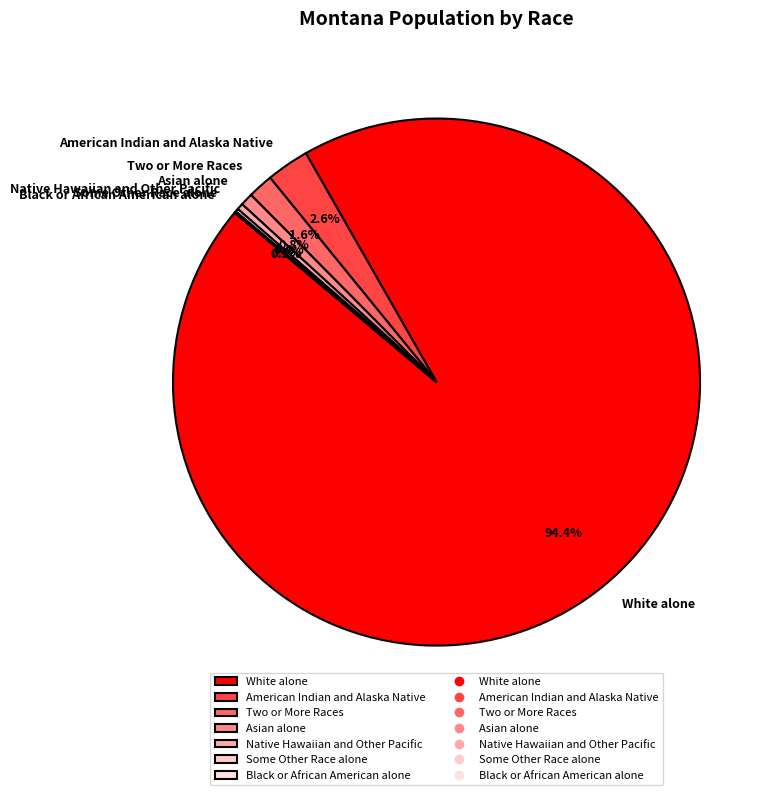

Is there any slice that represents more than half of the pie?

Yes